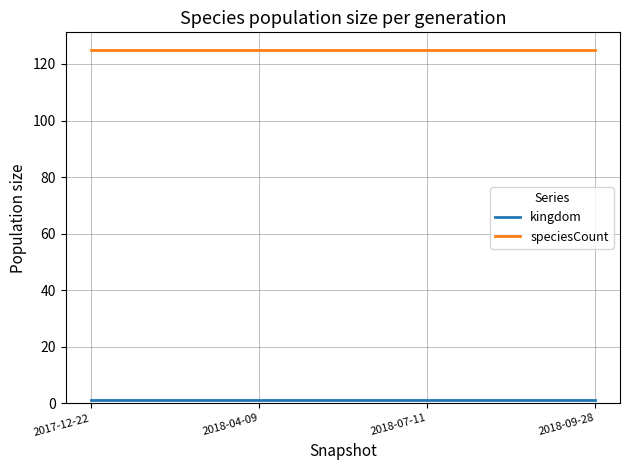

Is it true that speciesCount equals 74 at 2018-07-11?

False